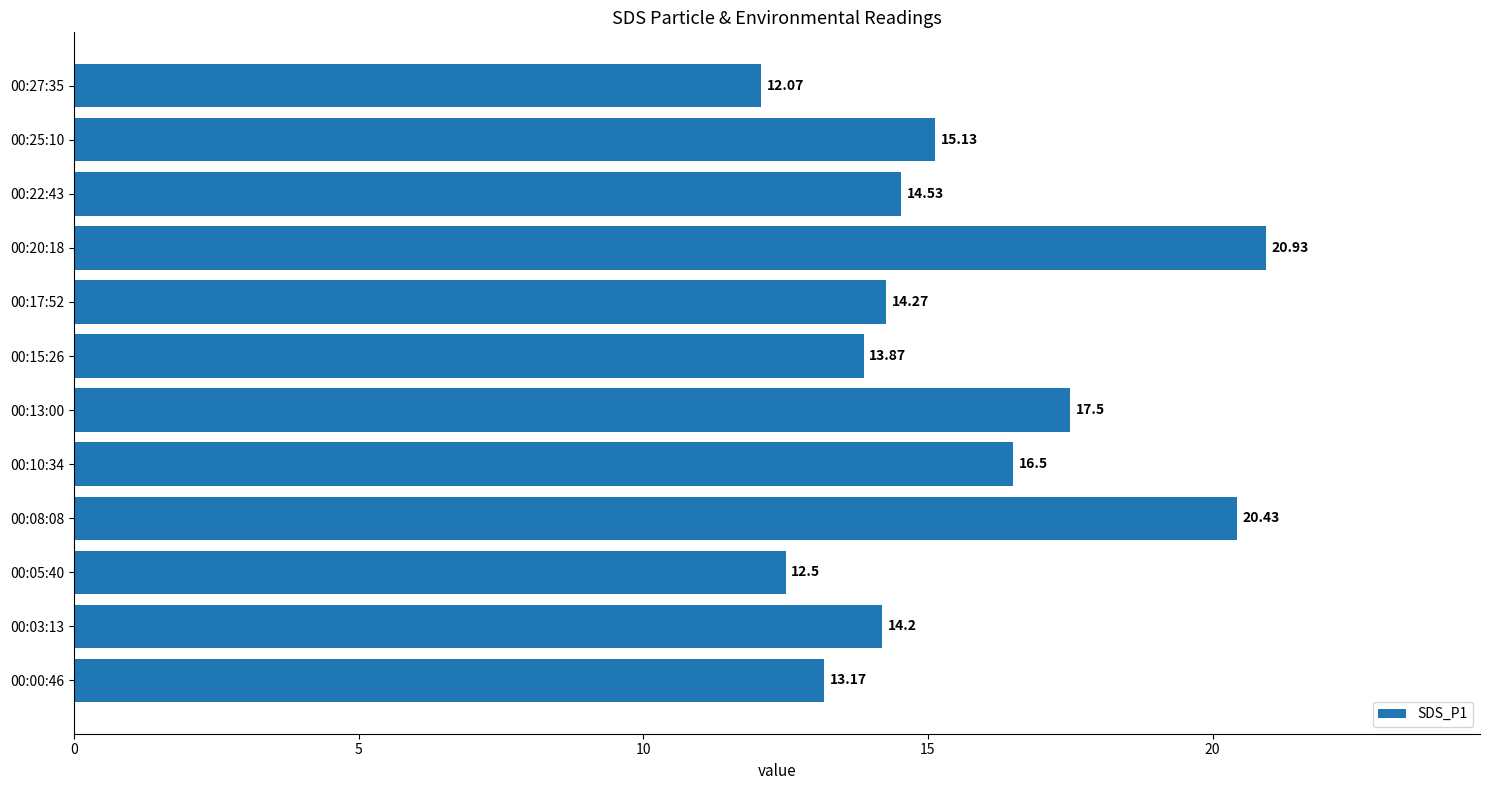

Rank the categories by value from lowest to highest.

00:27:35, 00:05:40, 00:00:46, 00:15:26, 00:03:13, 00:17:52, 00:22:43, 00:25:10, 00:10:34, 00:13:00, 00:08:08, 00:20:18